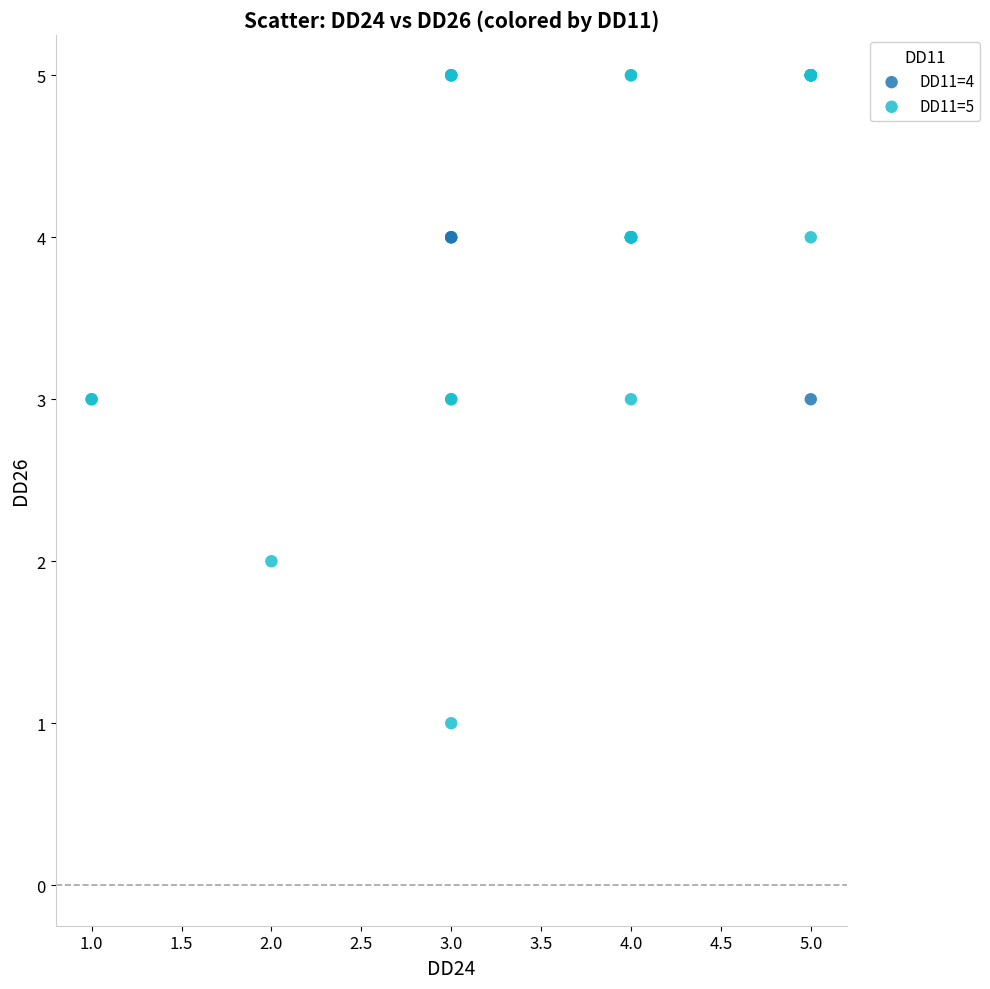

Which series contains the lowest Y value?

DD11=5